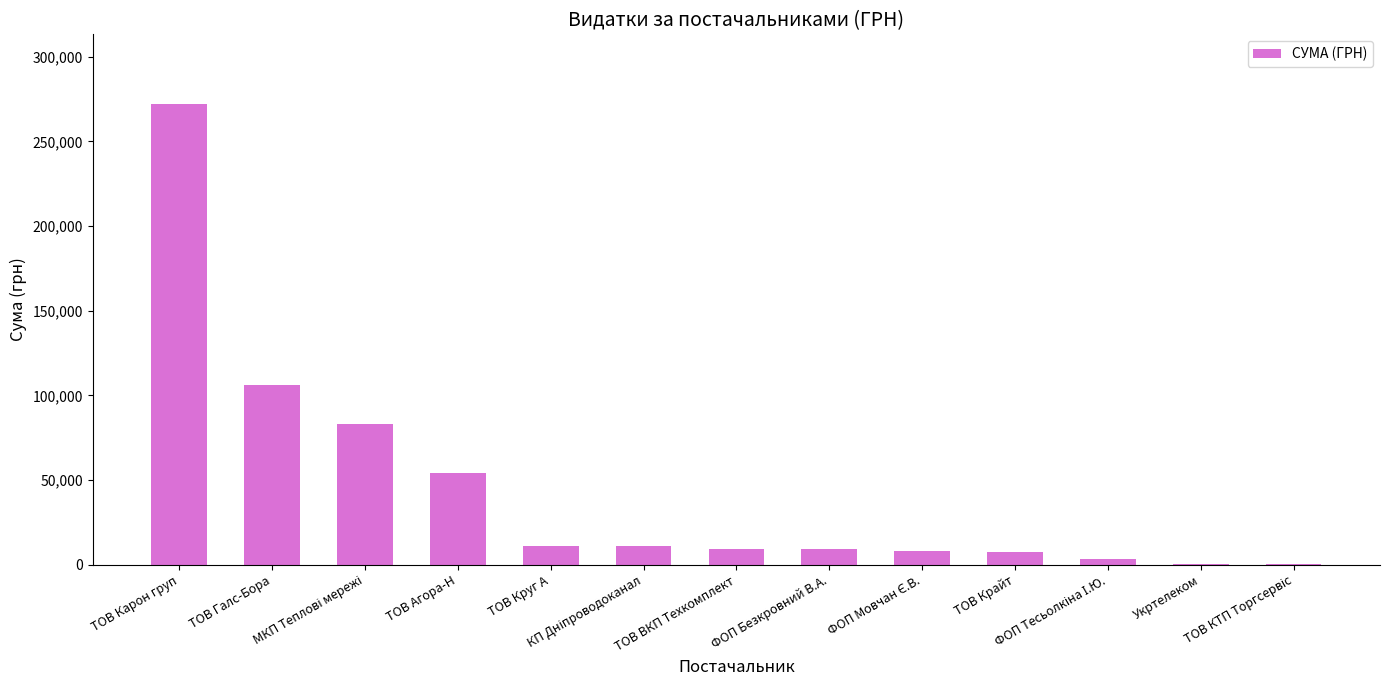

What is the greatest value displayed?

272422.2